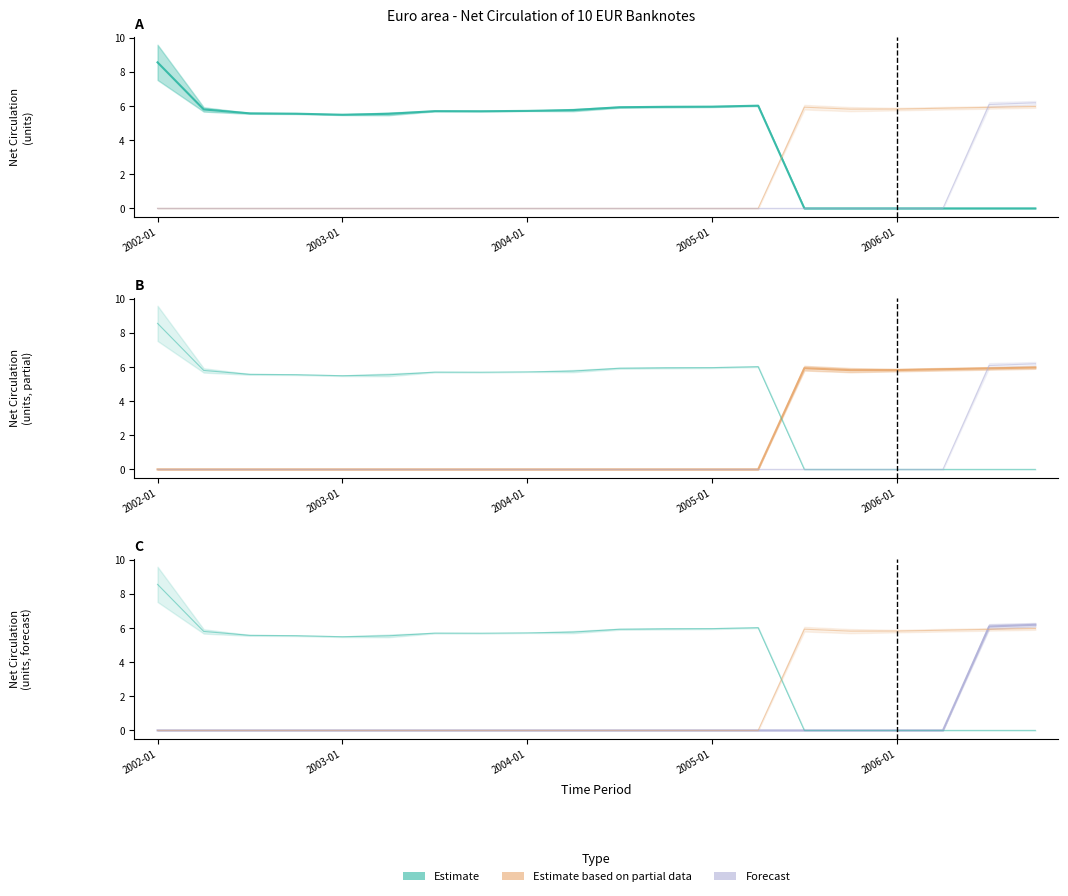

What is the highest value of the Forecast series?

6.2